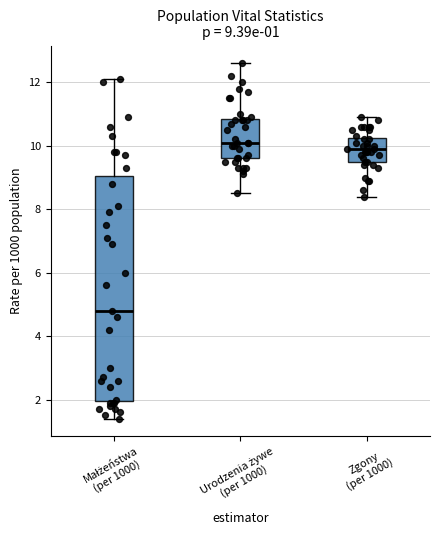

Which box's median line is the lowest?

Małżeństwa (per 1000)